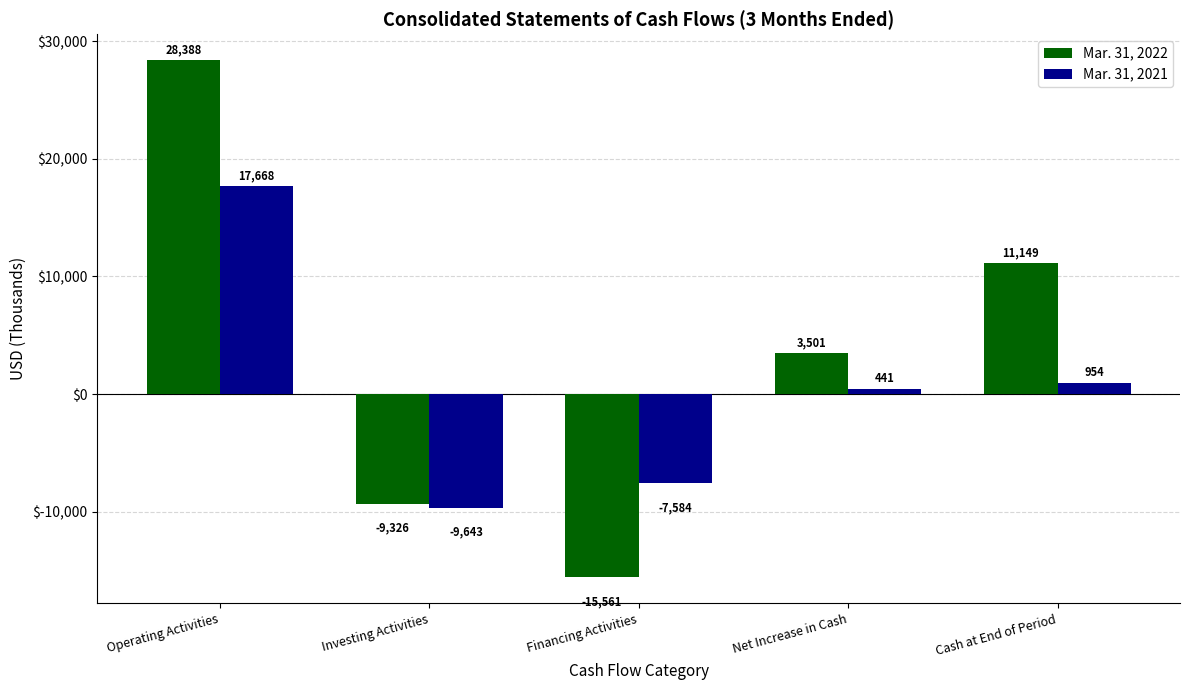

What position from the right is Financing Activities?

3